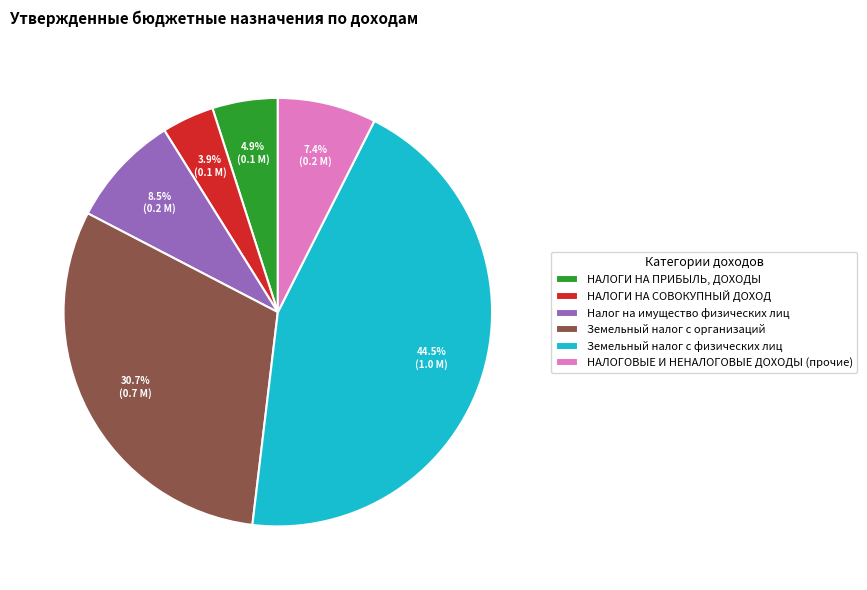

What percentage is NOT represented by Земельный налог с физических лиц?

55.5%